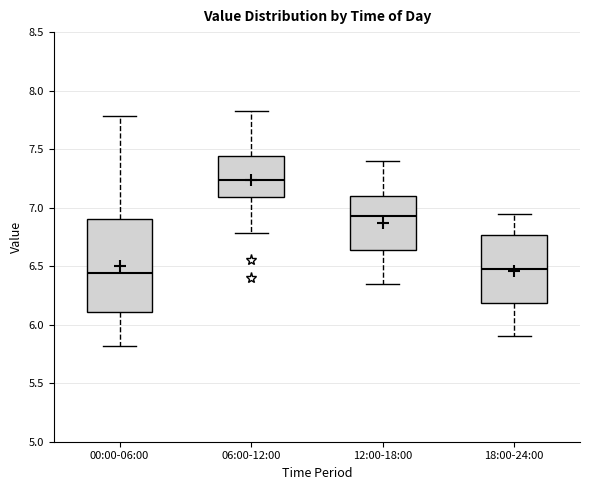

Where does the median line of the box for 18:00-24:00 sit on the y-axis? The values are not printed on the chart, so give them approximately, as read against the axis.

6.50